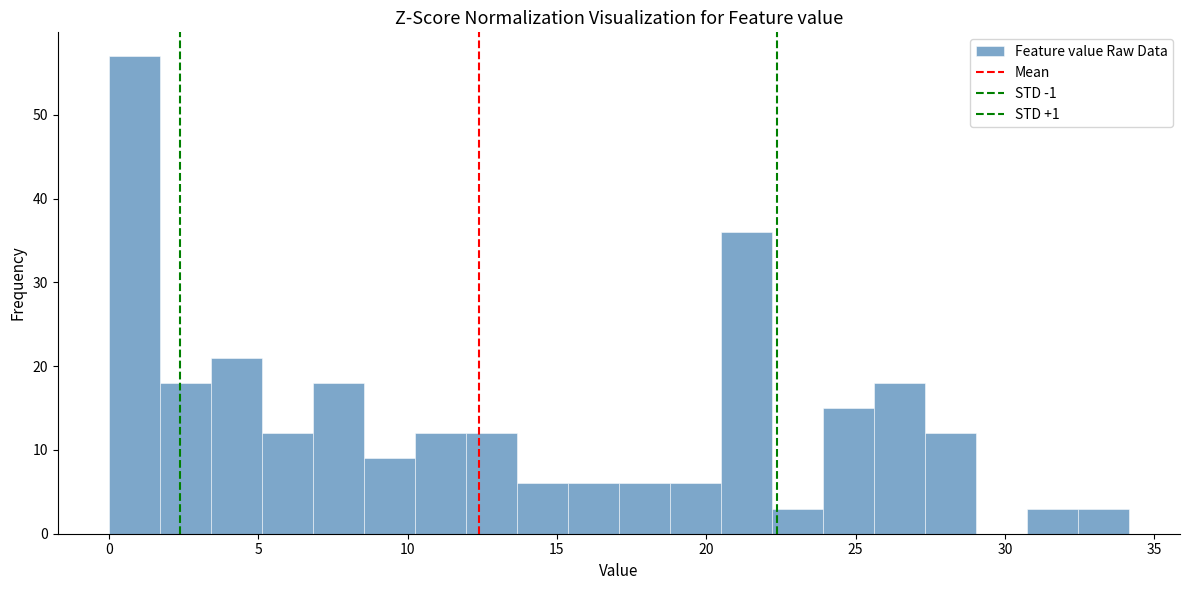

Read against the x-axis, roughly where is the centre of the tallest bar?

1.0